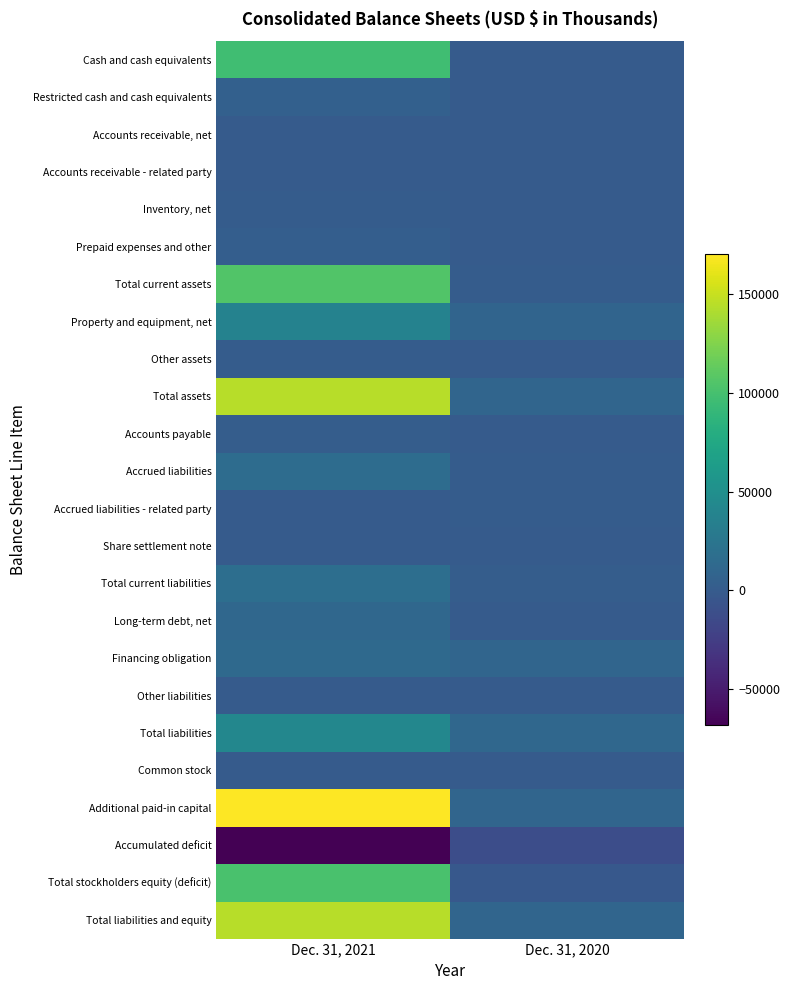

Between Dec. 31, 2020 and Dec. 31, 2021, which is larger?

Dec. 31, 2021